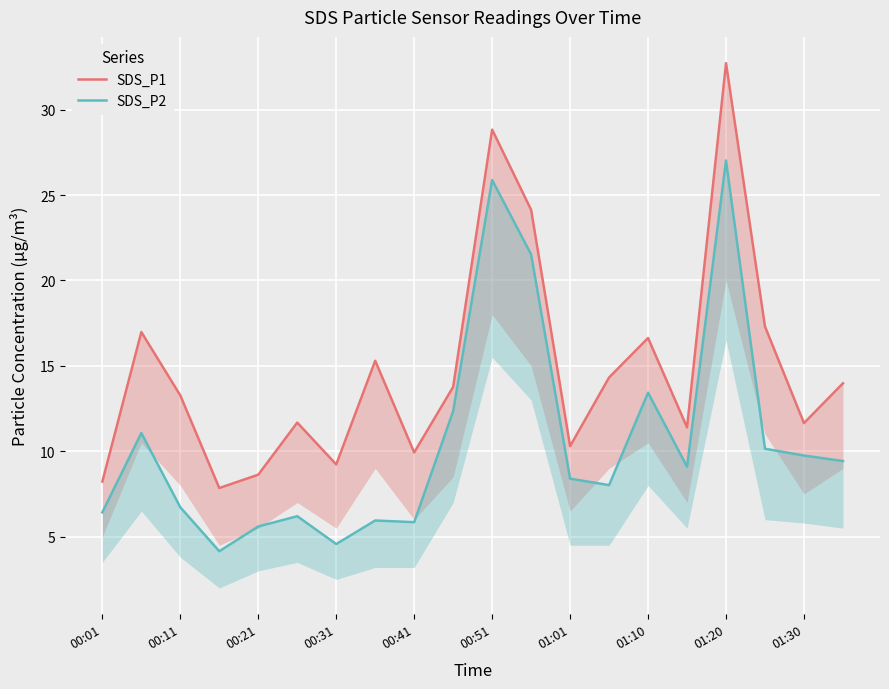

What is the sum of all SDS_P2 values?

211.6